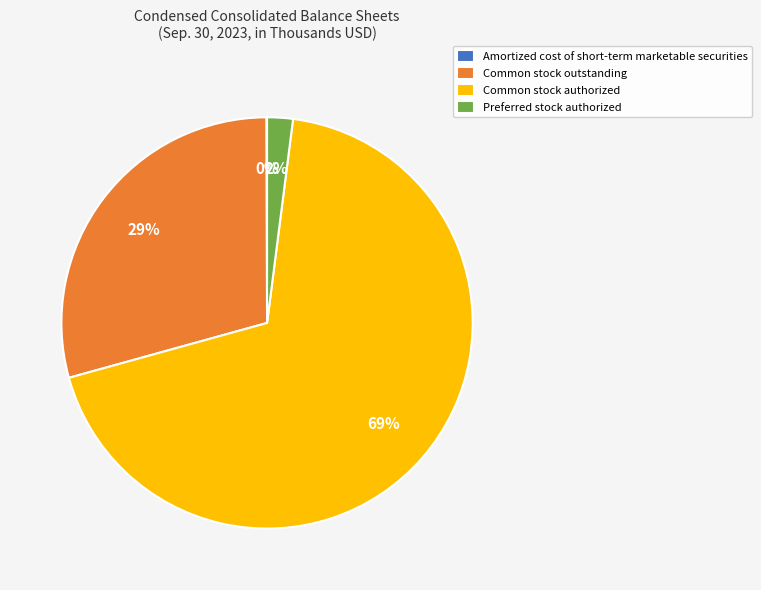

What percentage is the Common stock authorized slice, to the nearest percent?

69%